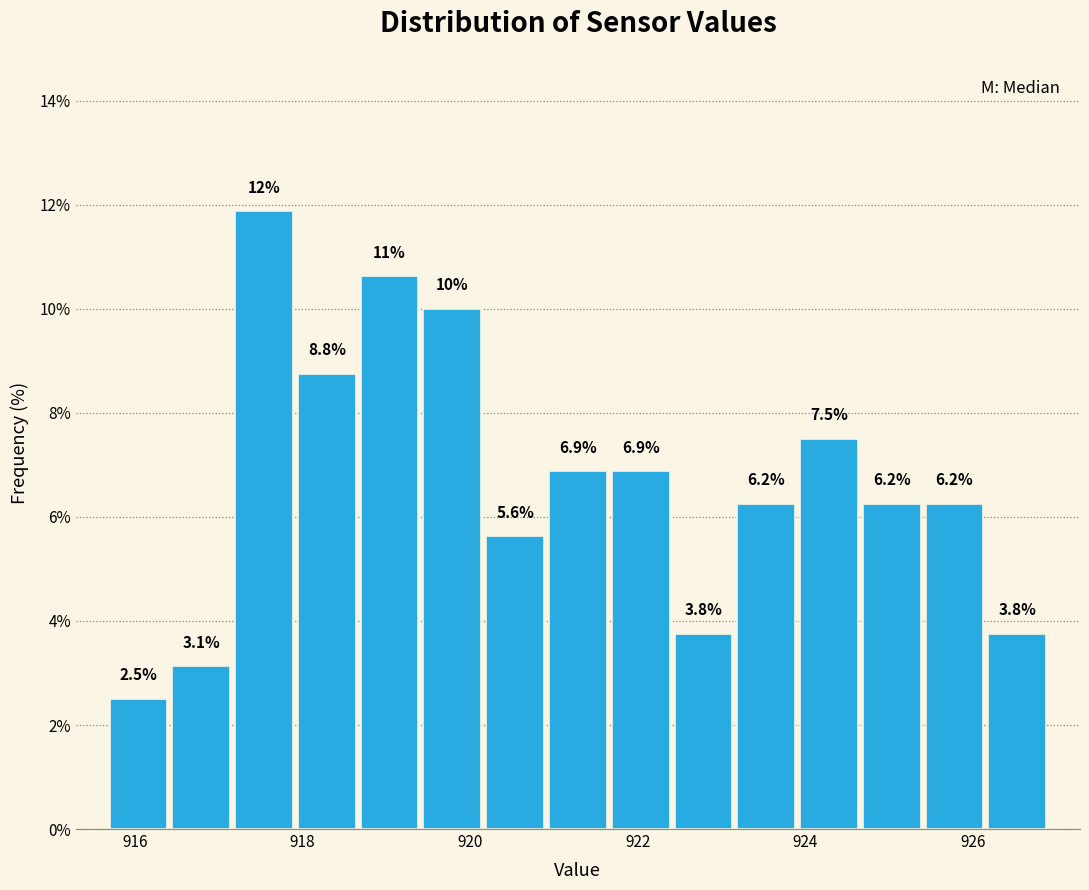

Around what value on the x-axis is the tallest bar? Give the approximate position of its centre, as read against the axis.

917.6